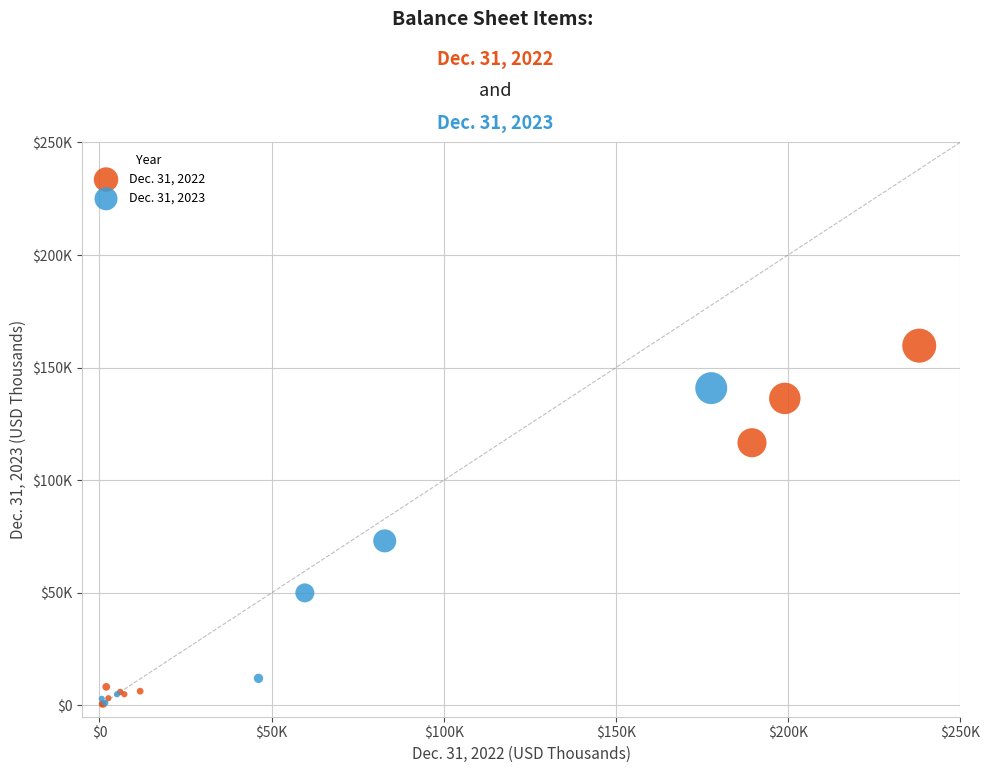

What are all the series names shown in the legend?

Dec. 31, 2022, Dec. 31, 2023